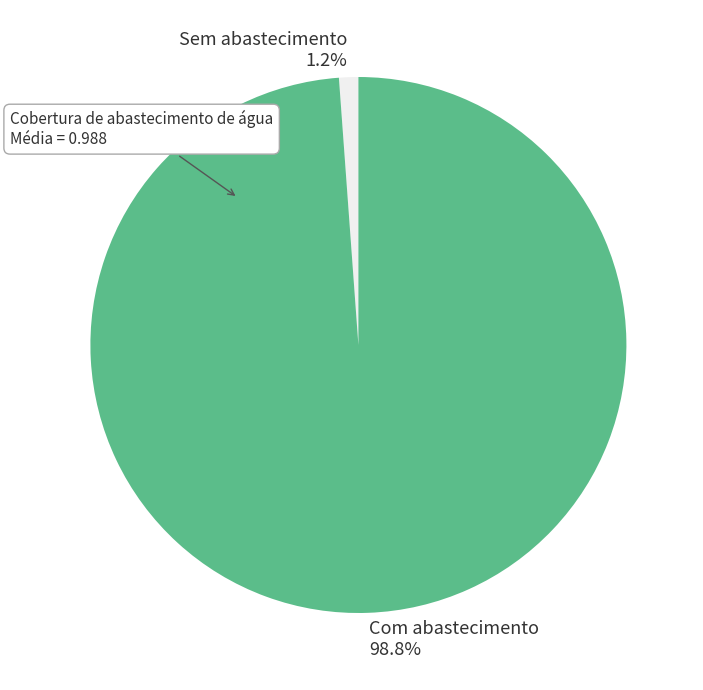

Does any single category account for the majority?

Yes